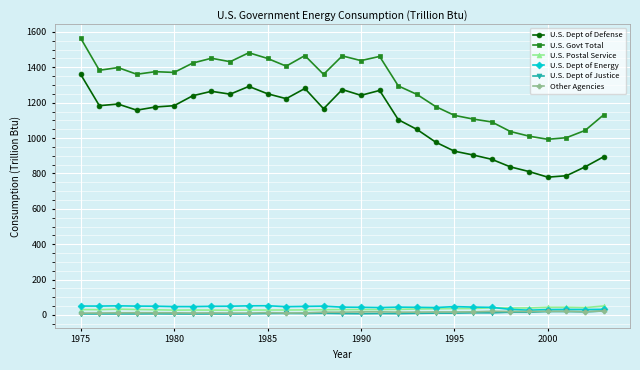

True or false: U.S. Dept of Defense and Other Agencies cross at least once.

False